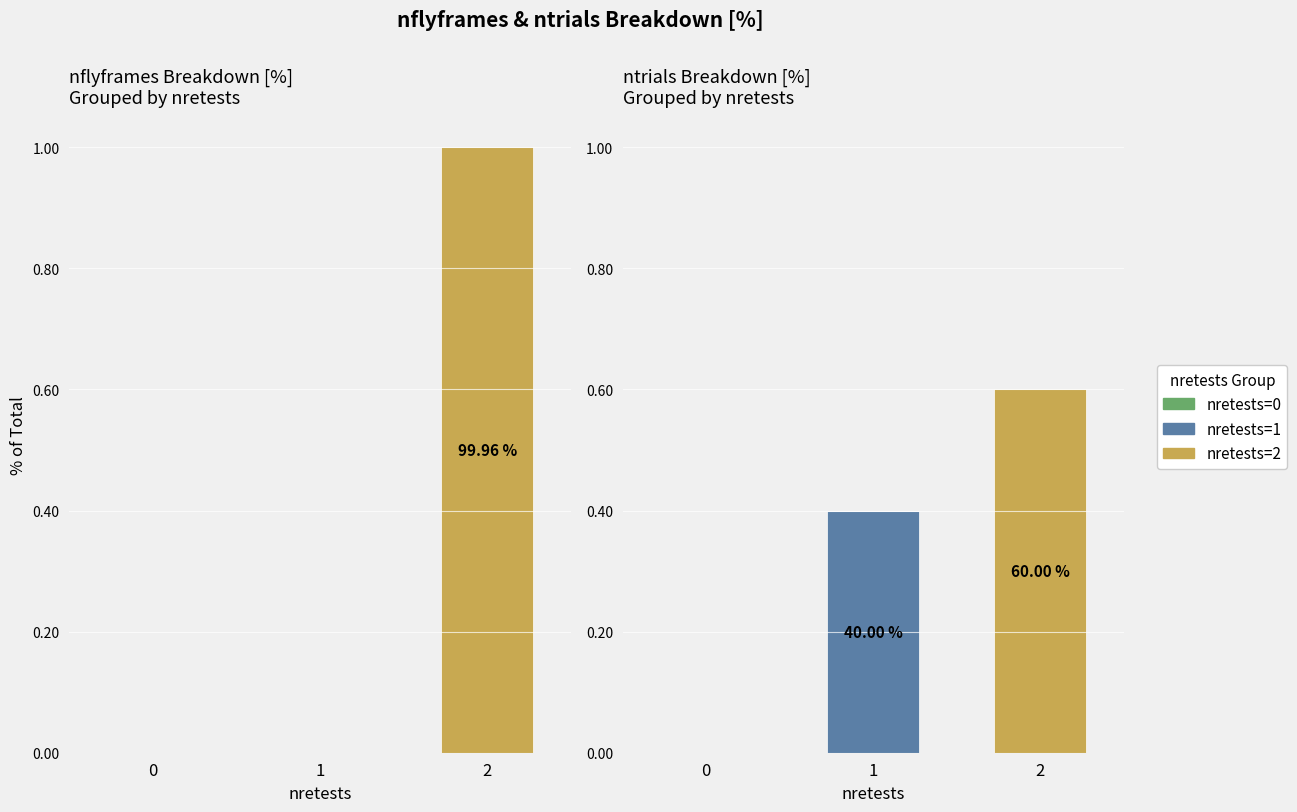

What are all the series names shown in the legend?

nretests=0, nretests=1, nretests=2